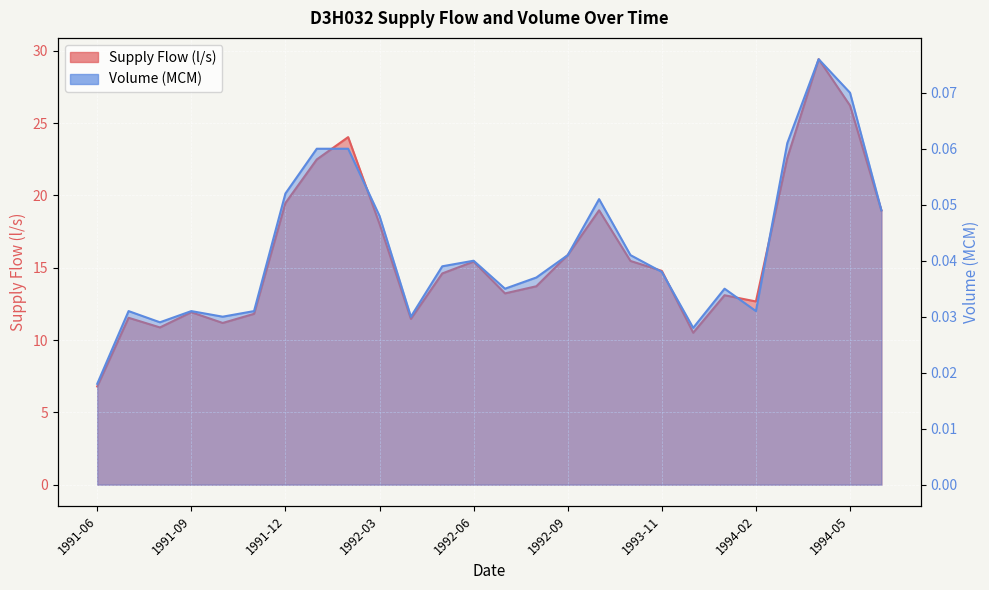

At which label does Supply Flow (l/s) reach its peak?

1994-04